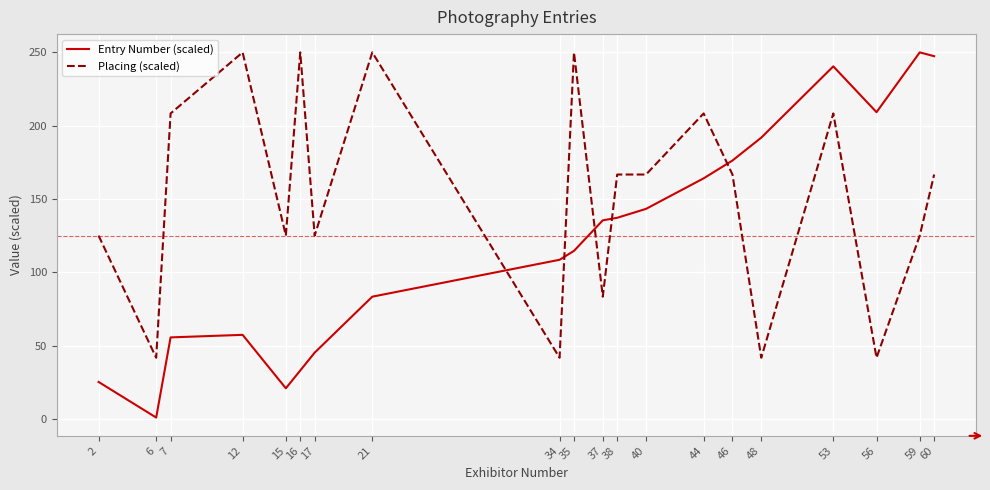

Which series has the largest total across all categories?

Placing (scaled)